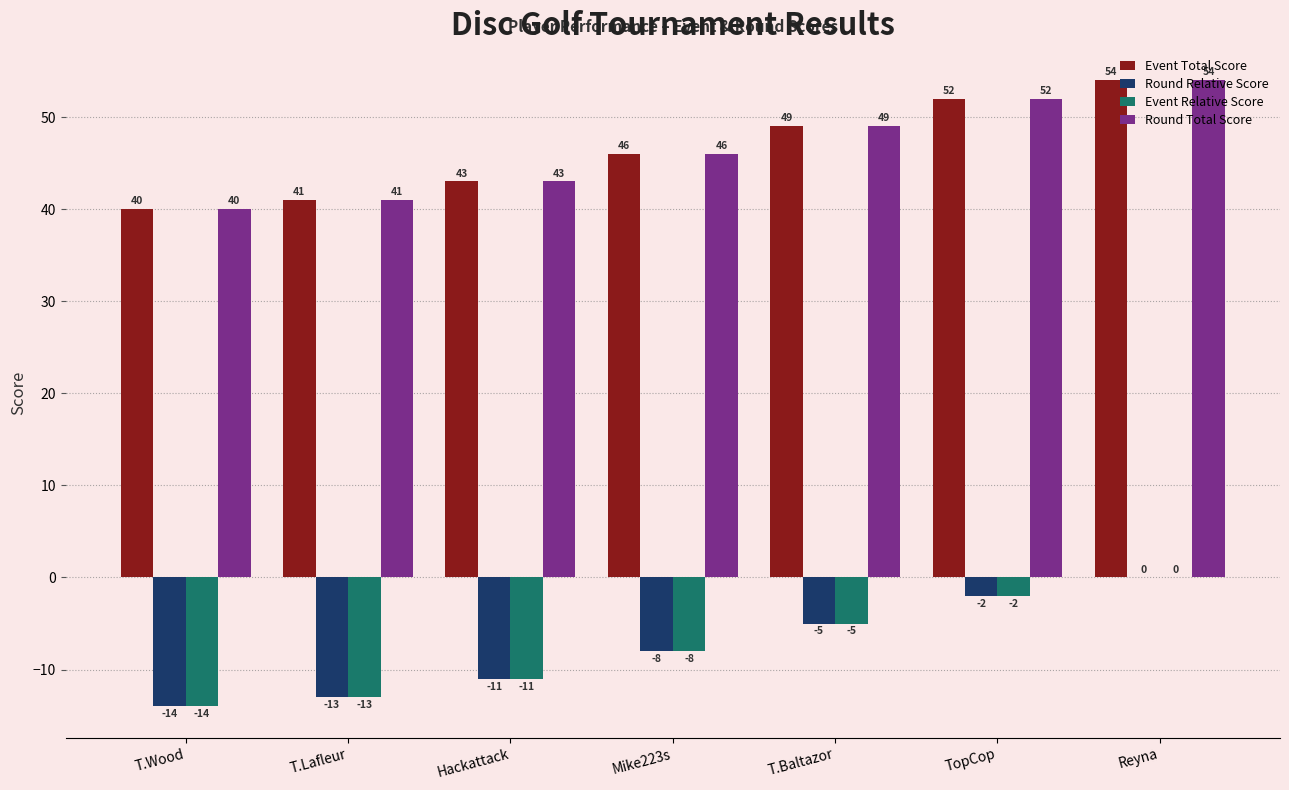

Reading left to right, list all the values displayed in this chart.

Event Total Score: 40	41	43	46	49	52	54
Round Relative Score: -14	-13	-11	-8	-5	-2	0
Event Relative Score: -14	-13	-11	-8	-5	-2	0
Round Total Score: 40	41	43	46	49	52	54